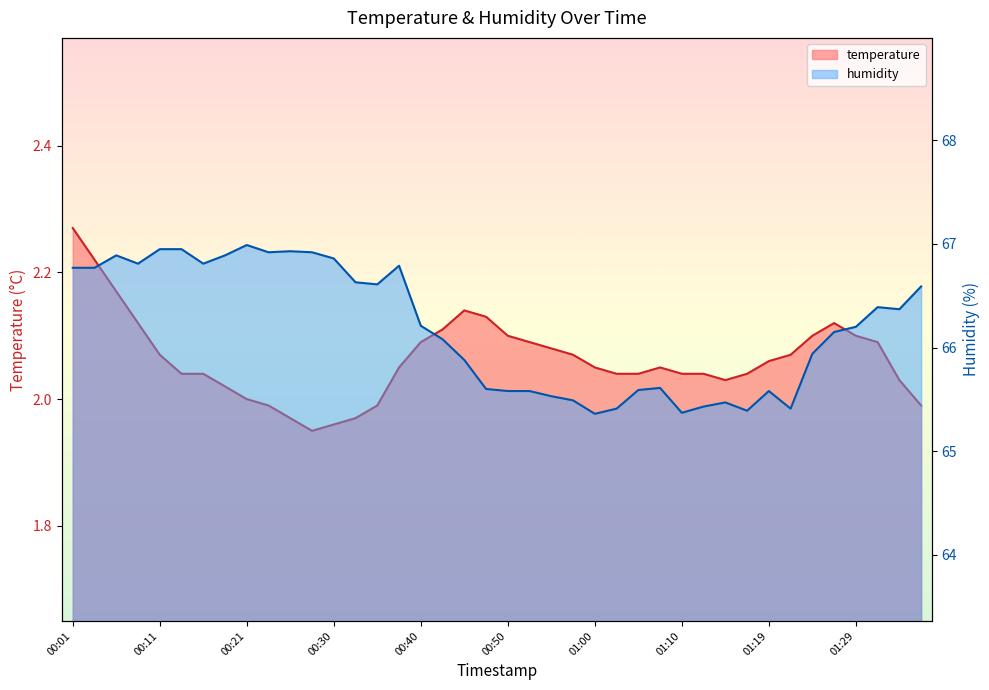

Rank the categories by temperature value from highest to lowest.

00:01, 00:03, 00:06, 00:45, 00:48, 00:08, 01:27, 00:43, 00:50, 01:24, 01:29, 00:40, 00:52, 01:32, 00:55, 00:11, 00:57, 01:22, 01:19, 00:38, 01:00, 01:07, 00:13, 00:16, 01:02, 01:05, 01:10, 01:12, 01:17, 01:15, 01:34, 00:18, 00:21, 00:23, 00:35, 01:37, 00:25, 00:33, 00:30, 00:28